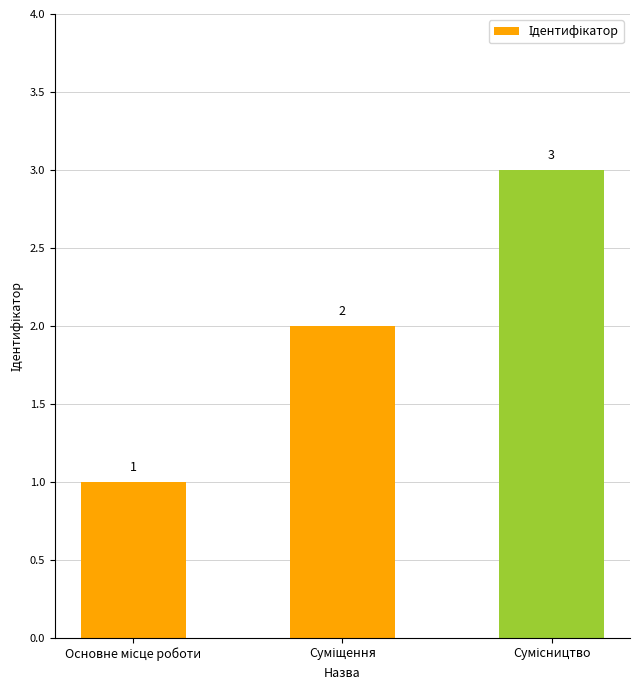

What is the sum of all values?

6